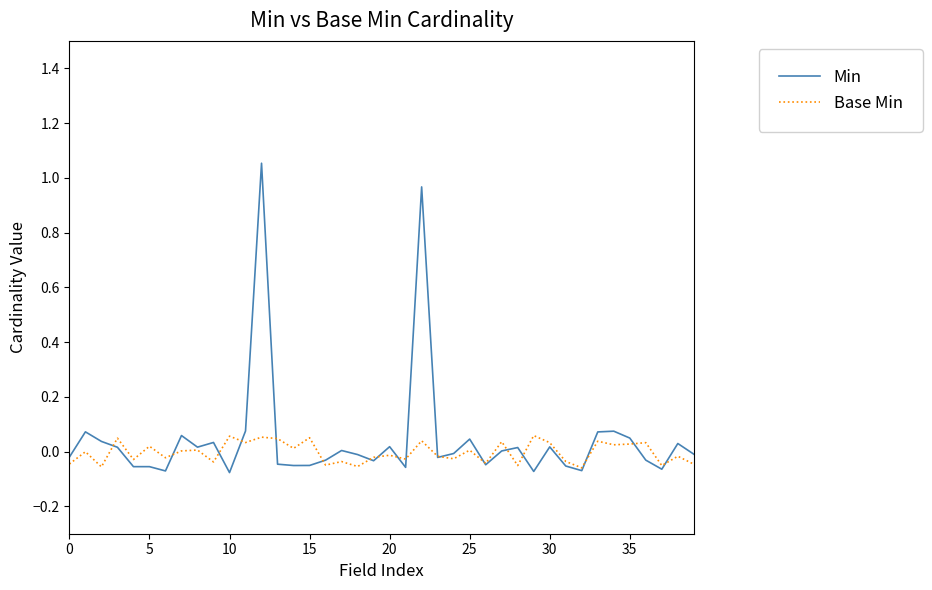

Rank the series by their maximum value, from lowest to highest.

Base Min, Min